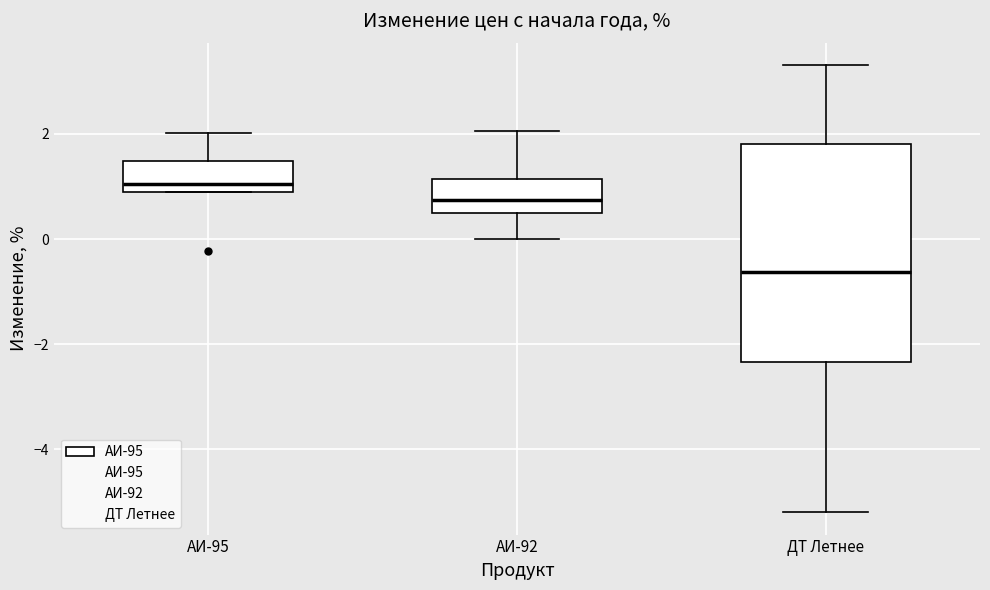

Which box's median line is the lowest?

ДТ Летнее